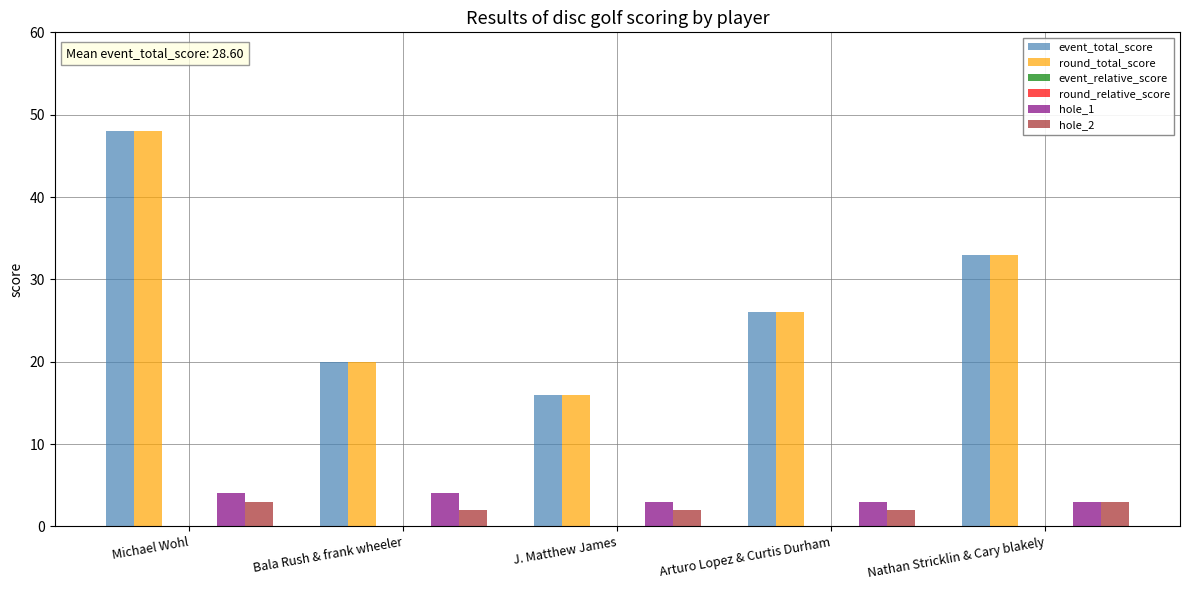

What is the sum of all round_total_score values?

143